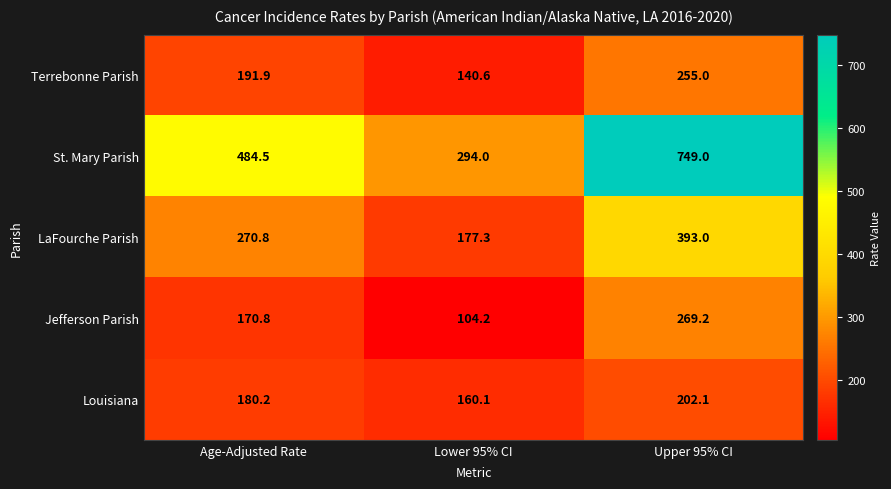

What is the maximum value shown in the chart?

749.0